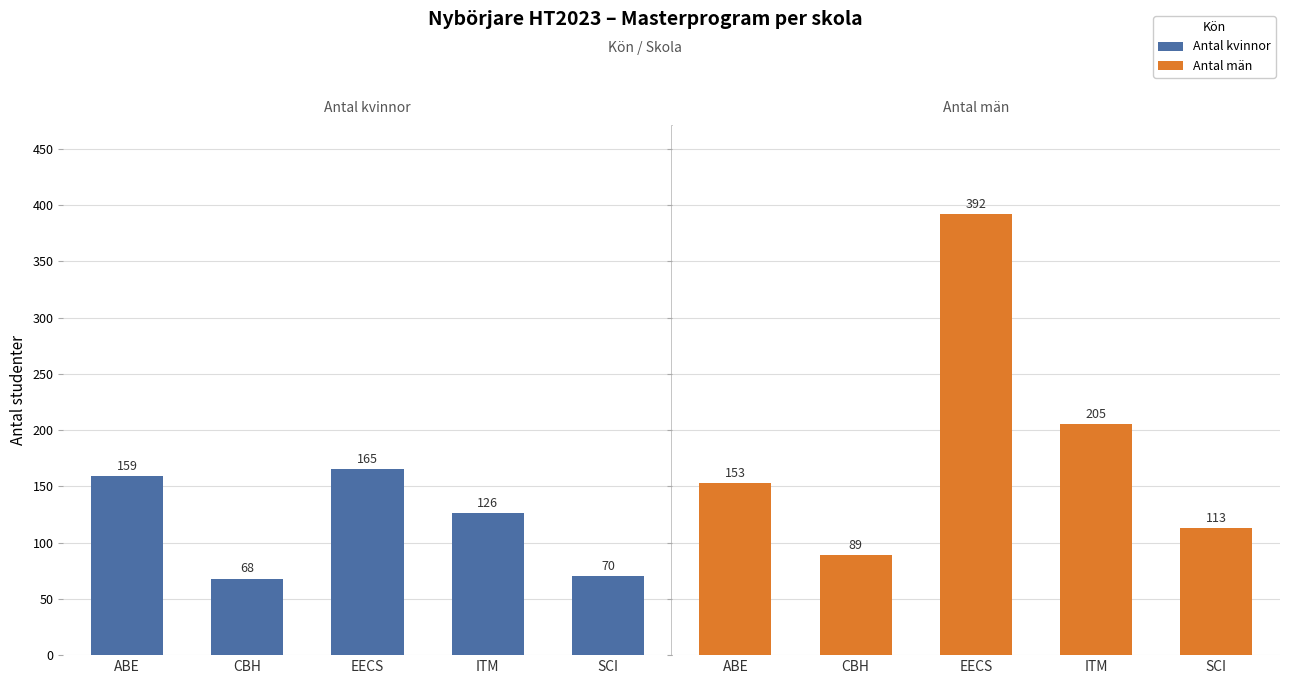

What value does the Antal kvinnor series have at ABE, to the nearest 10?

160